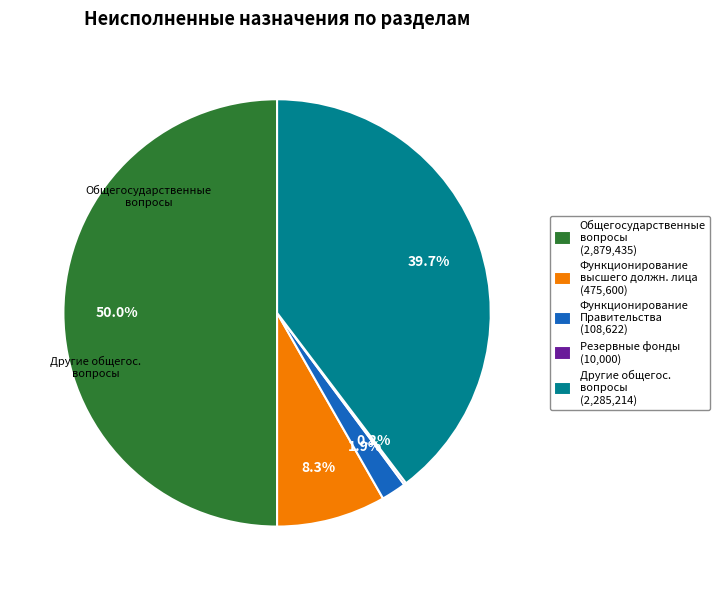

Does Функционирование Правительства (108,622) represent more than half of the total?

No